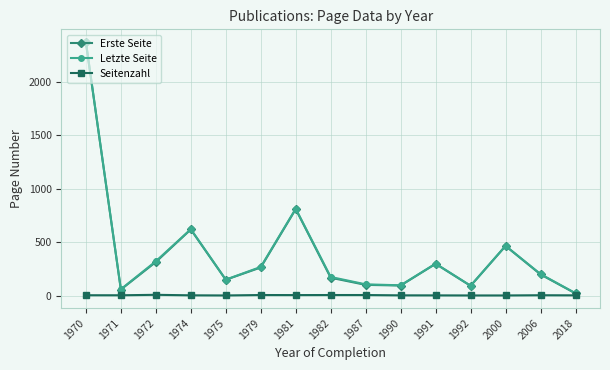

Which category has the highest value in the Letzte Seite series?

1970